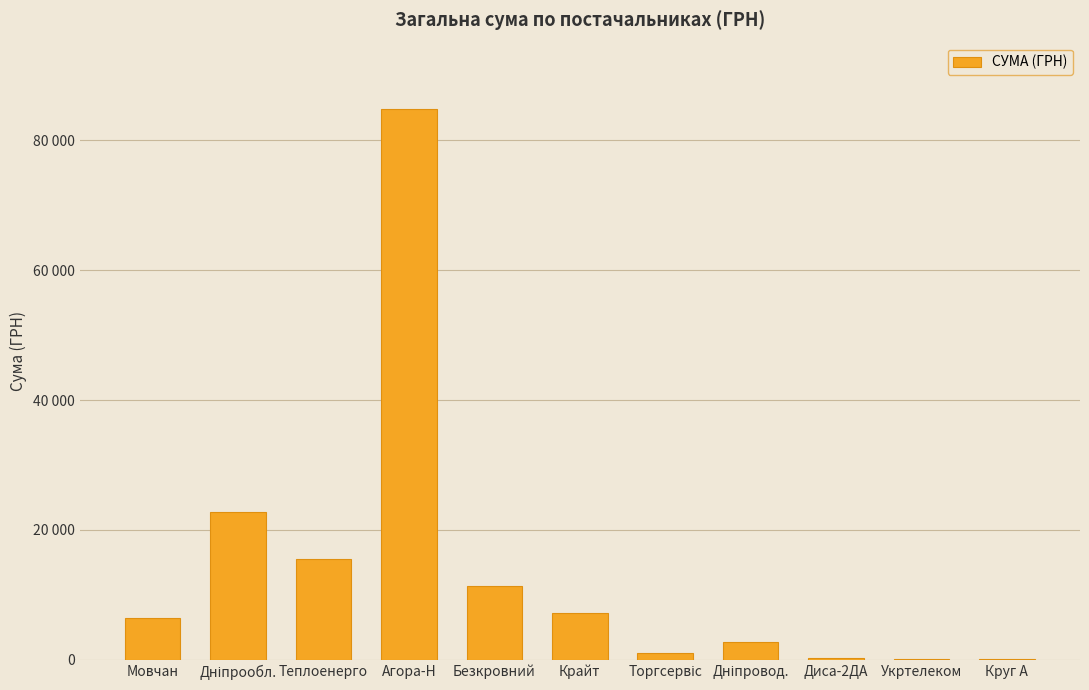

Reading left to right, transcribe all the data shown in this chart.

6472.4	22733.0	15570.0	84823.6	11440.6	7261.5	1045.8	2712.0	270.0	148.0	132.0